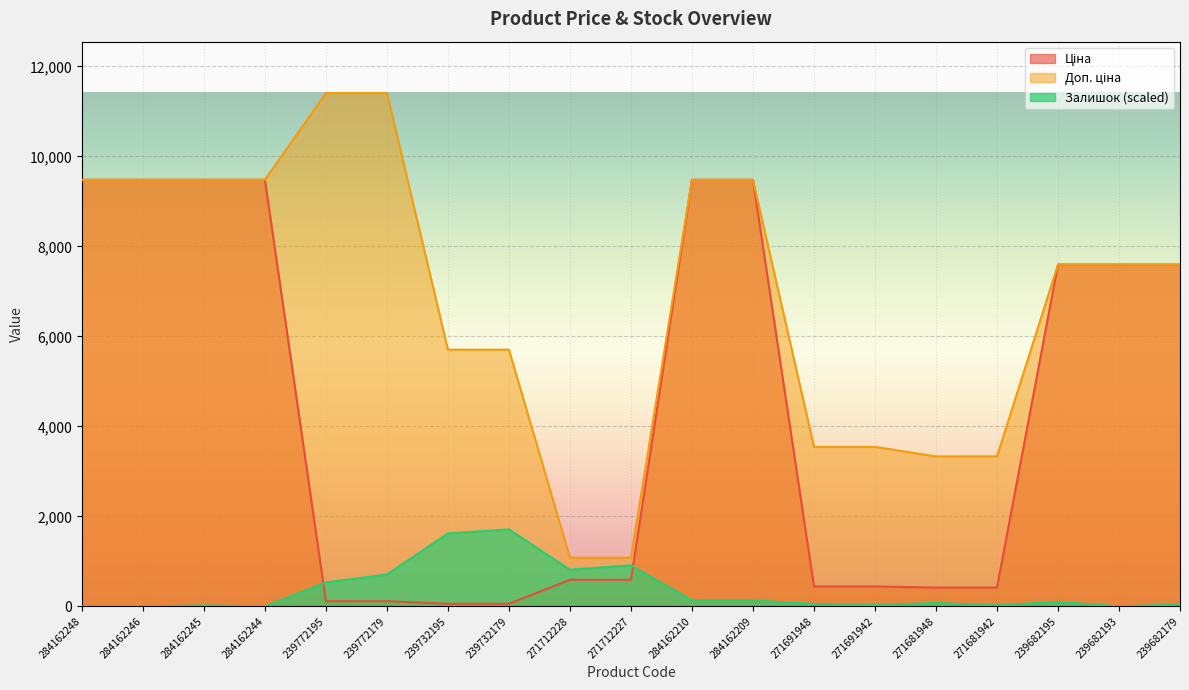

What is the difference between the Ціна values at 271691948 and 239732179?

386.1